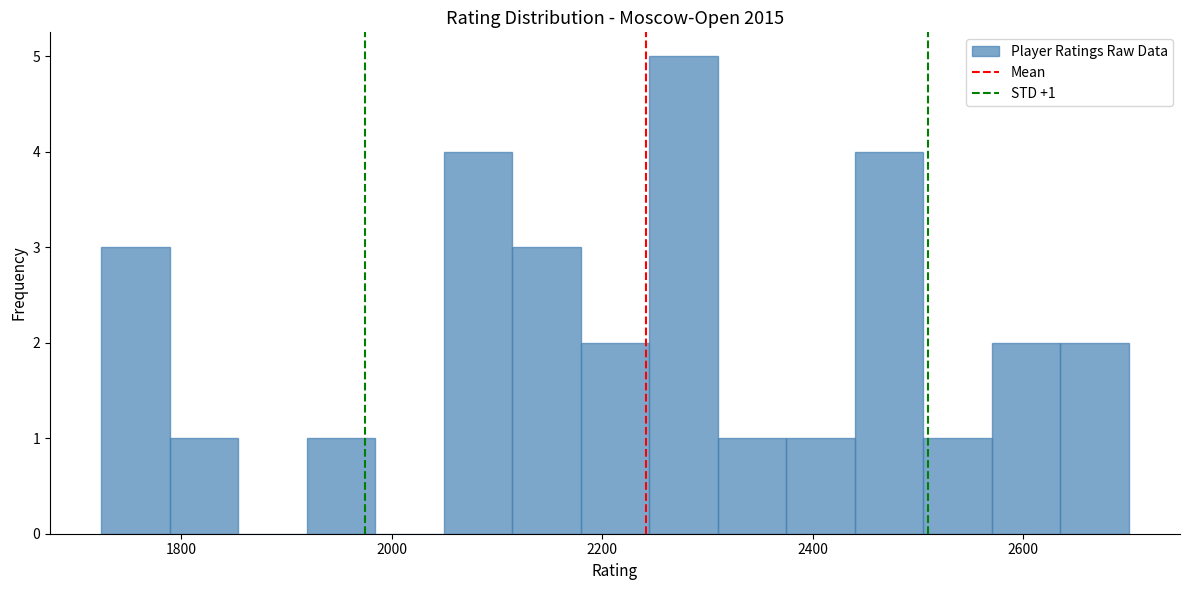

Around what value on the x-axis is the tallest bar? Give the approximate position of its centre, as read against the axis.

2280